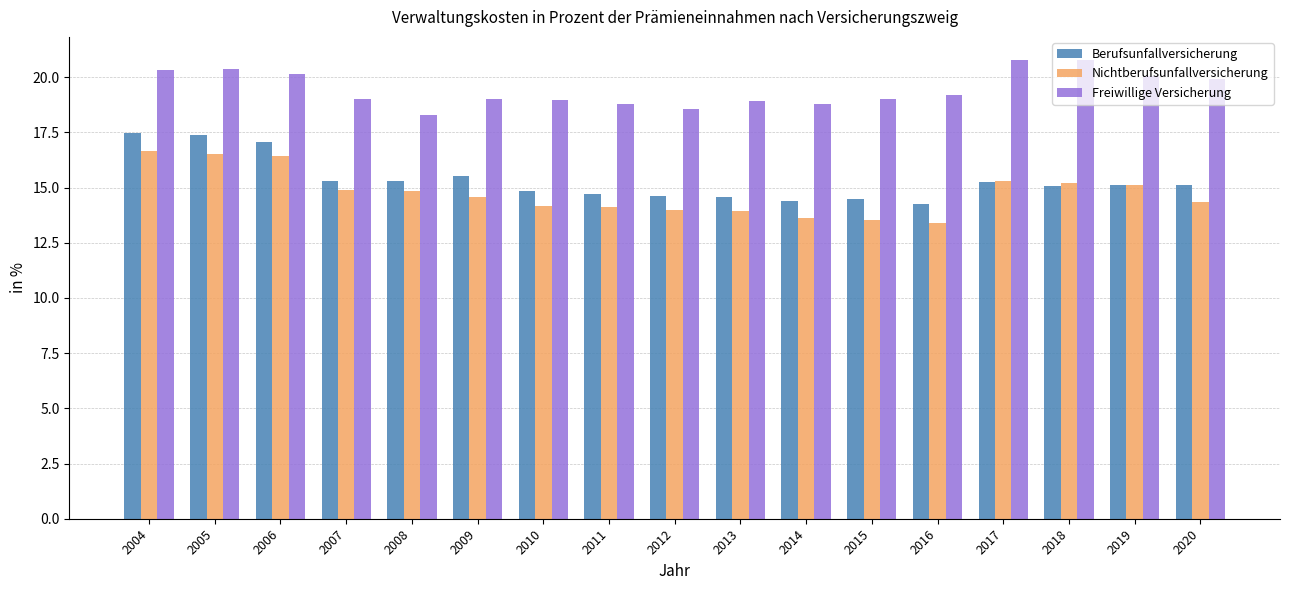

What is the value of the Freiwillige Versicherung bar at the 10th from the left?

18.9